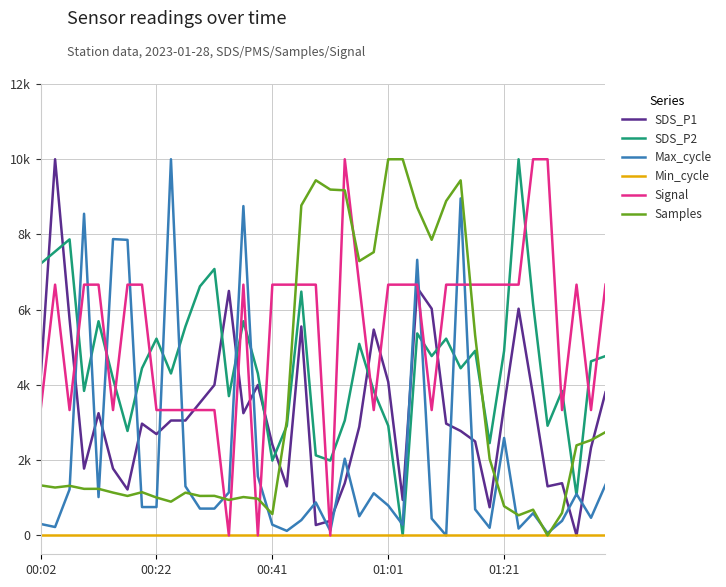

What are all the series names shown in the legend?

SDS_P1, SDS_P2, Max_cycle, Min_cycle, Signal, Samples